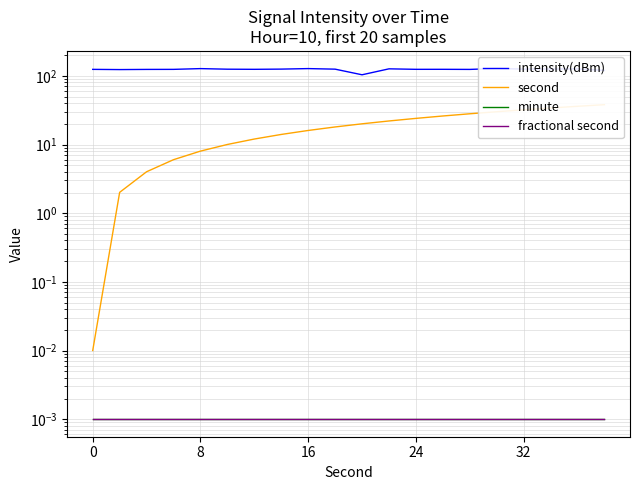

True or false: second has more than 0 interior local peaks.

False